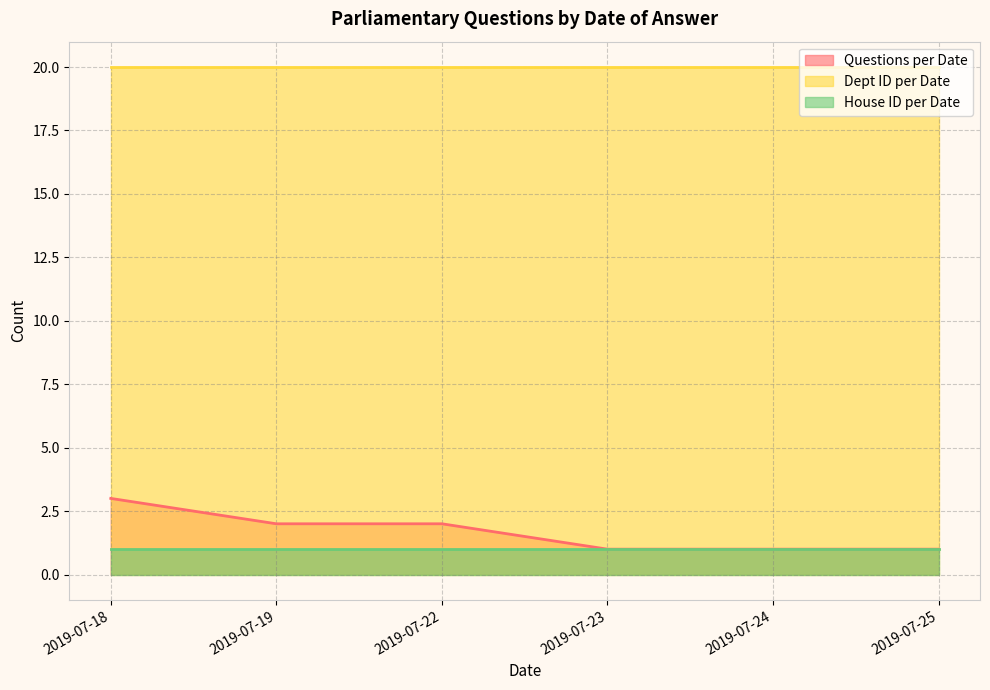

What is the difference between the highest and lowest values at 2019-07-19?

19